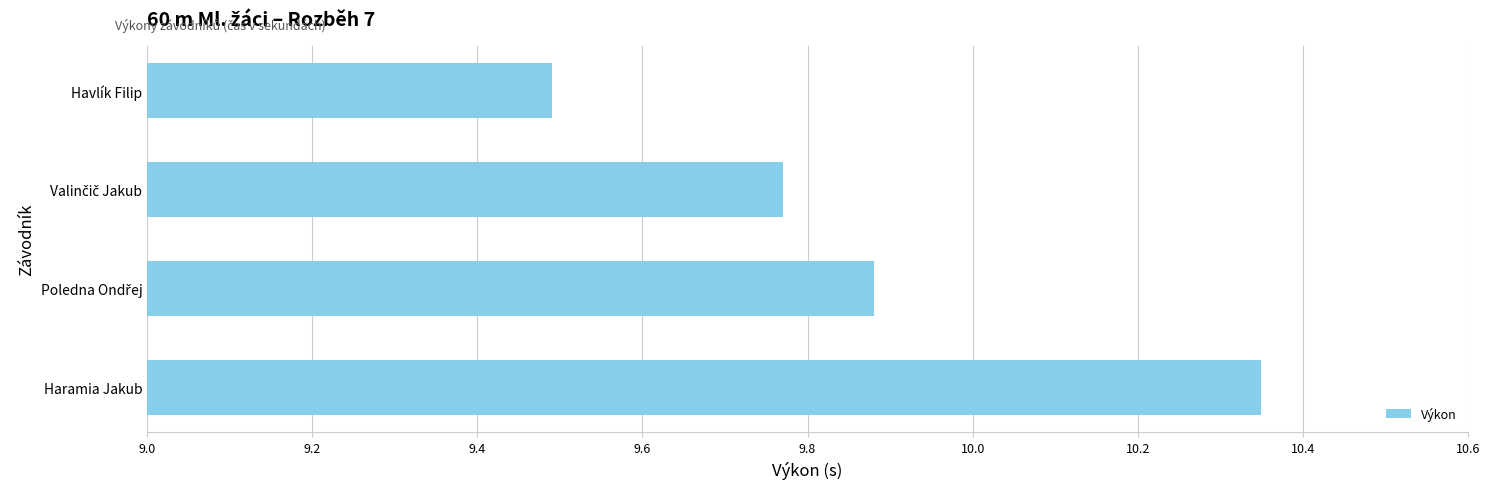

At which label is the value closest to 9?

Havlík Filip